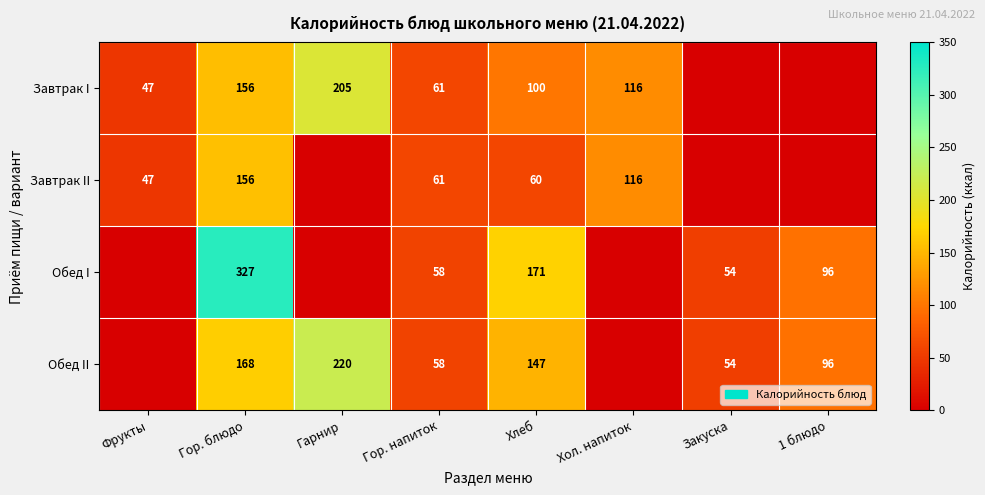

True or false: Завтрак II has a value of 60 at Хлеб.

True